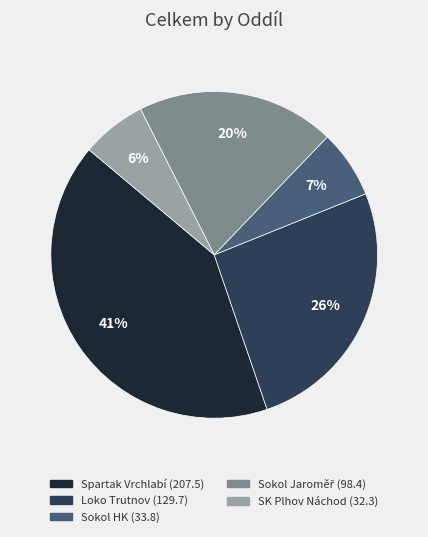

Does any single category account for the majority?

No